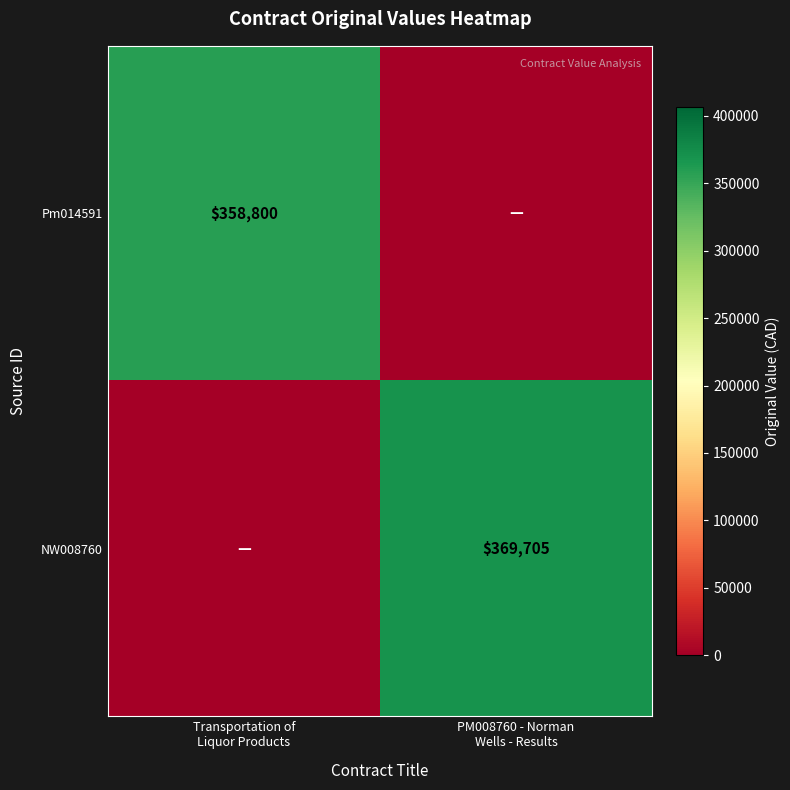

Which has a higher value, PM008760 - Norman
Wells - Results or Transportation of
Liquor Products?

Transportation of
Liquor Products